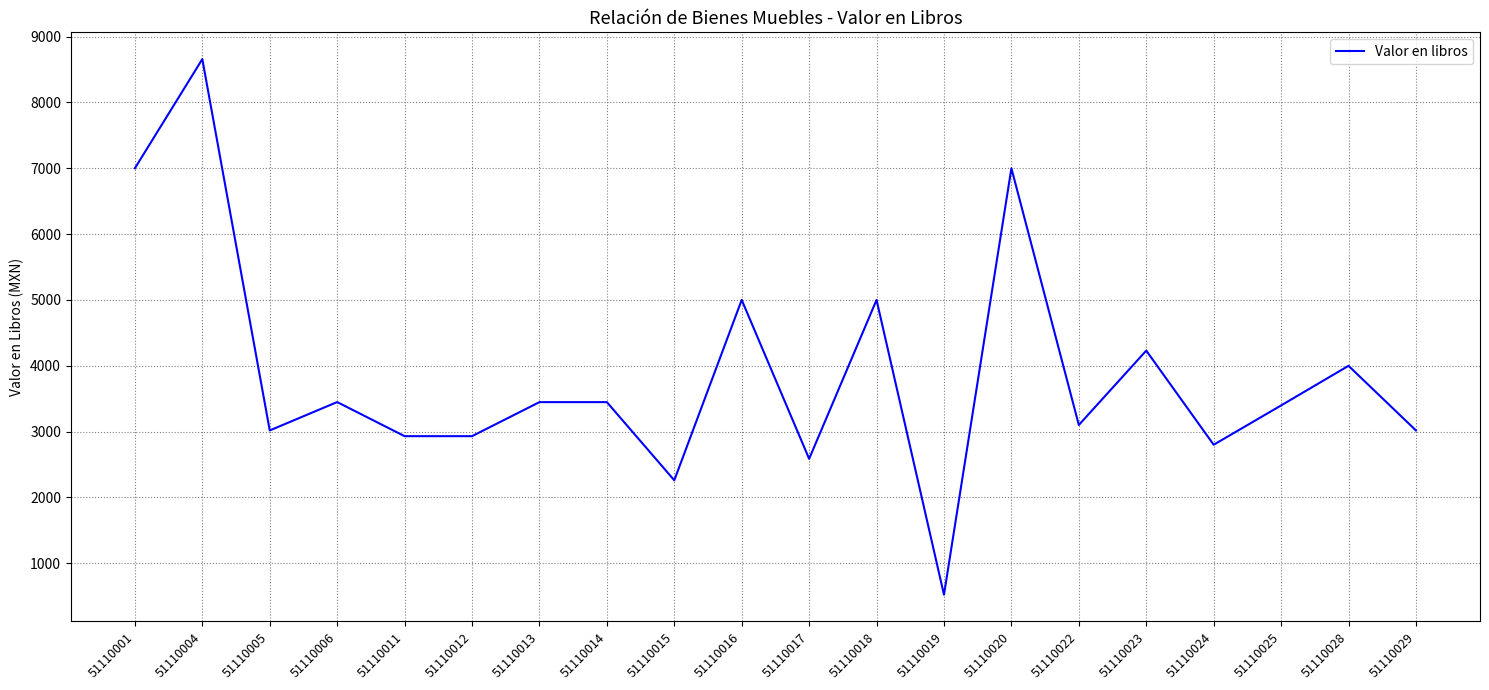

How many lines are shown in the chart?

1